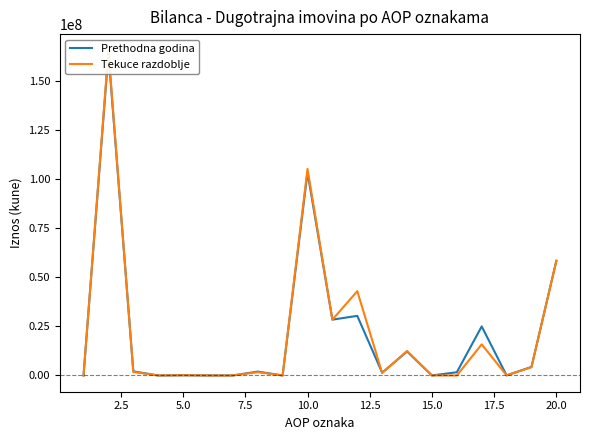

In Tekuce razdoblje, how many points are lower than both neighbors (excluding endpoints)?

6